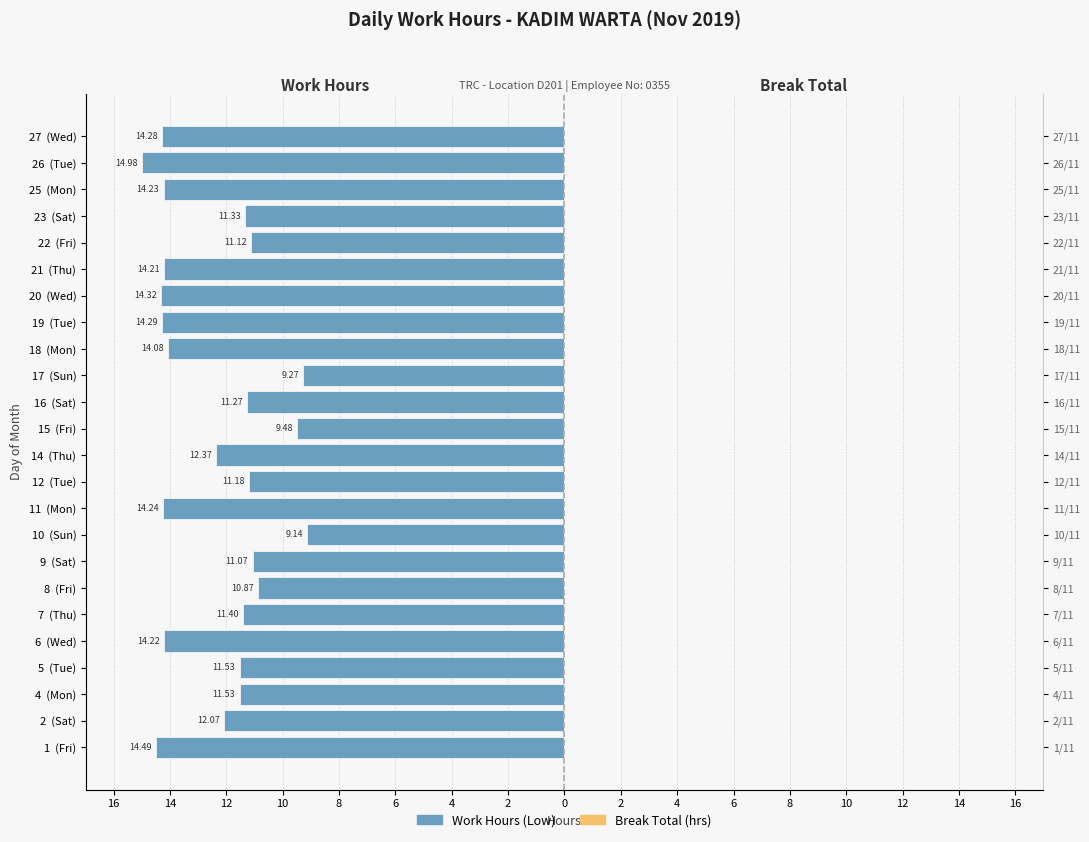

At how many categories does at least one series exceed -4?

24